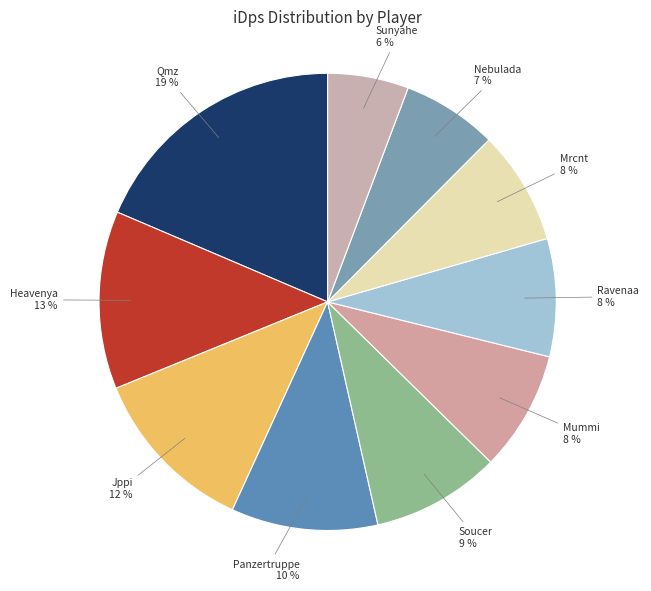

How many segments does this pie chart have?

10